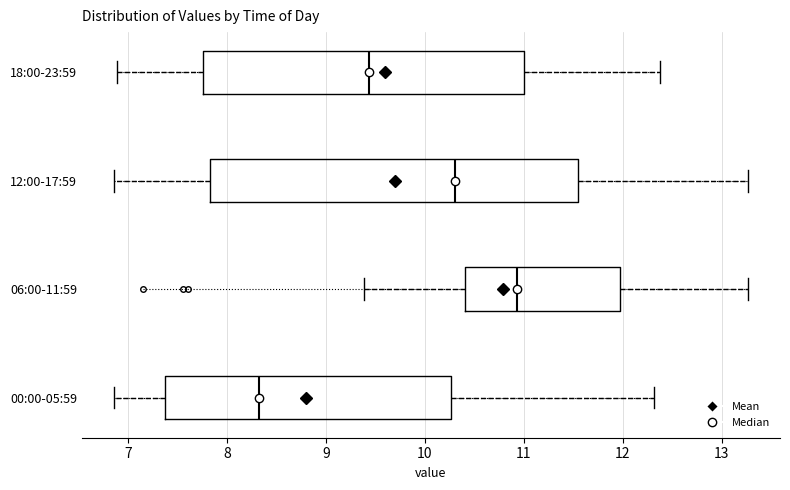

Reading bottom to top, read every box against the x-axis: the position of its median line, the range the box covers, and the ends of its whiskers. The values are not printed on the chart, so give them approximately, as read against the axis.

00:00-05:59: median 8.3, box 7.4 to 10.3, whiskers 6.9 to 12.3
06:00-11:59: median 10.9, box 10.4 to 12.0, whiskers 9.4 to 13.3
12:00-17:59: median 10.3, box 7.8 to 11.6, whiskers 6.9 to 13.3
18:00-23:59: median 9.4, box 7.8 to 11.0, whiskers 6.9 to 12.4